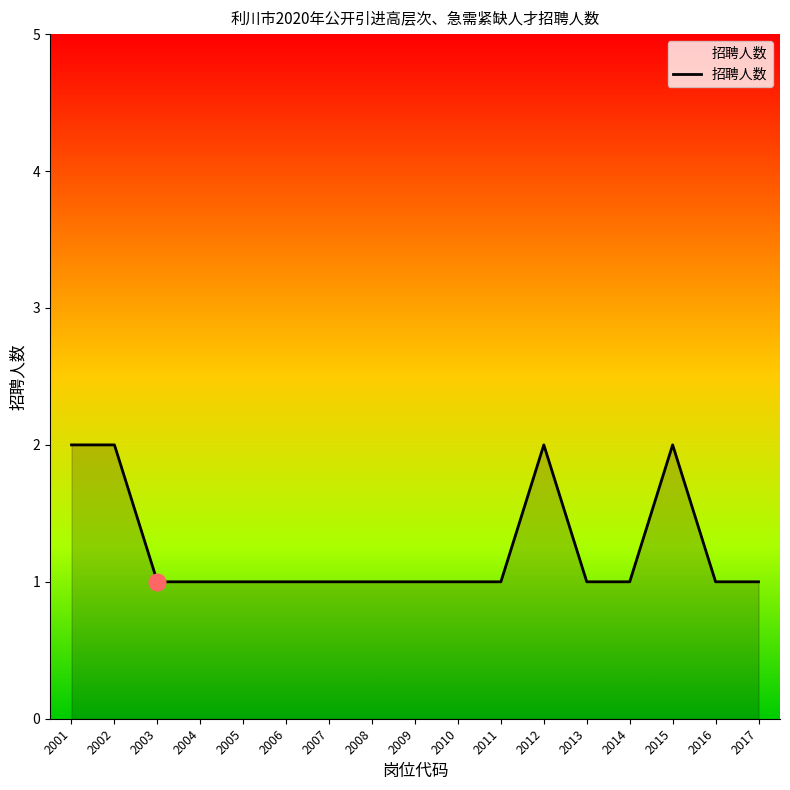

True or false: the data shows 1 at 2016.

True